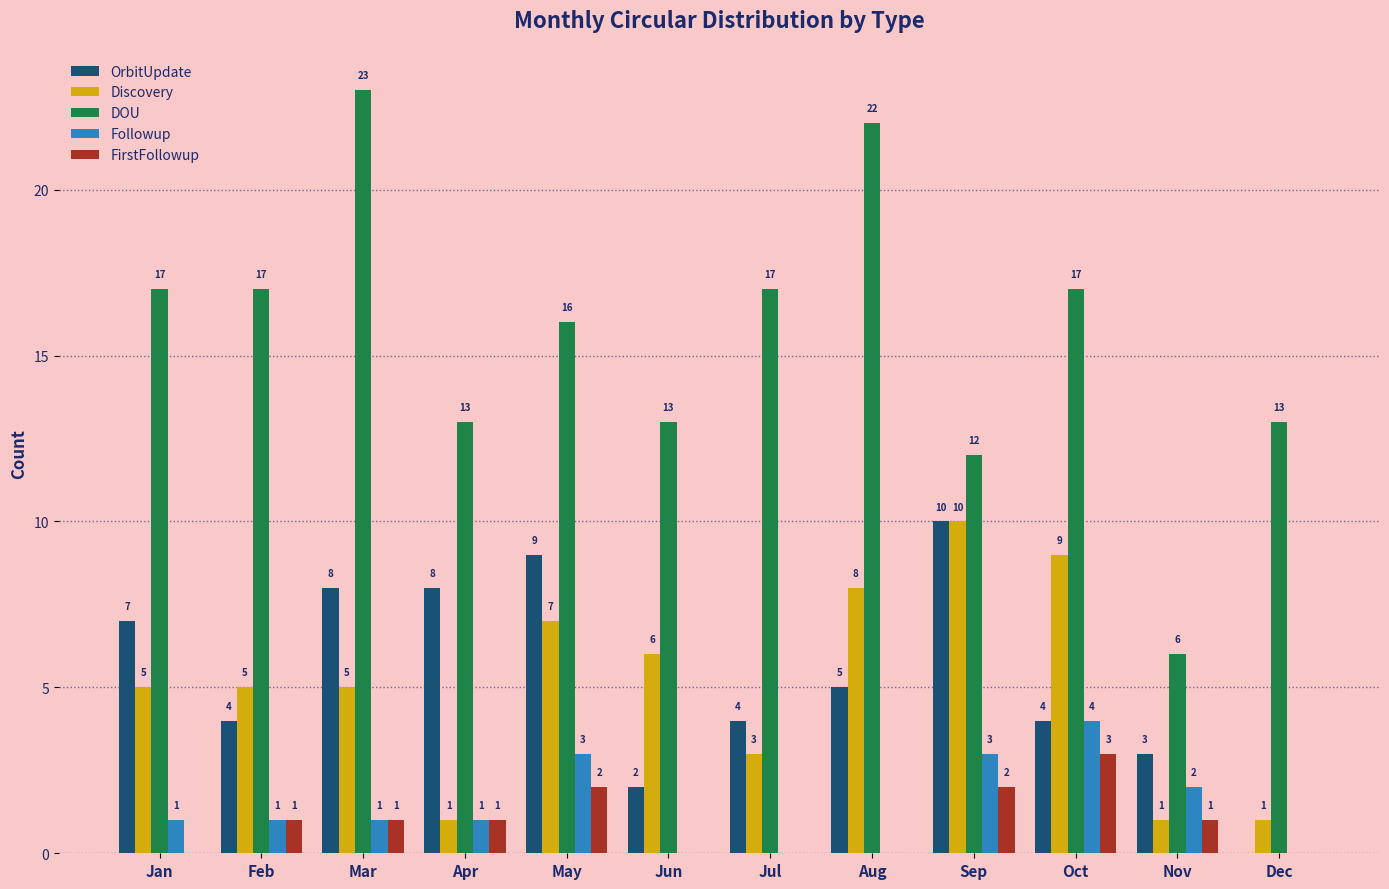

The value of Followup at Oct is 6. True or false?

False